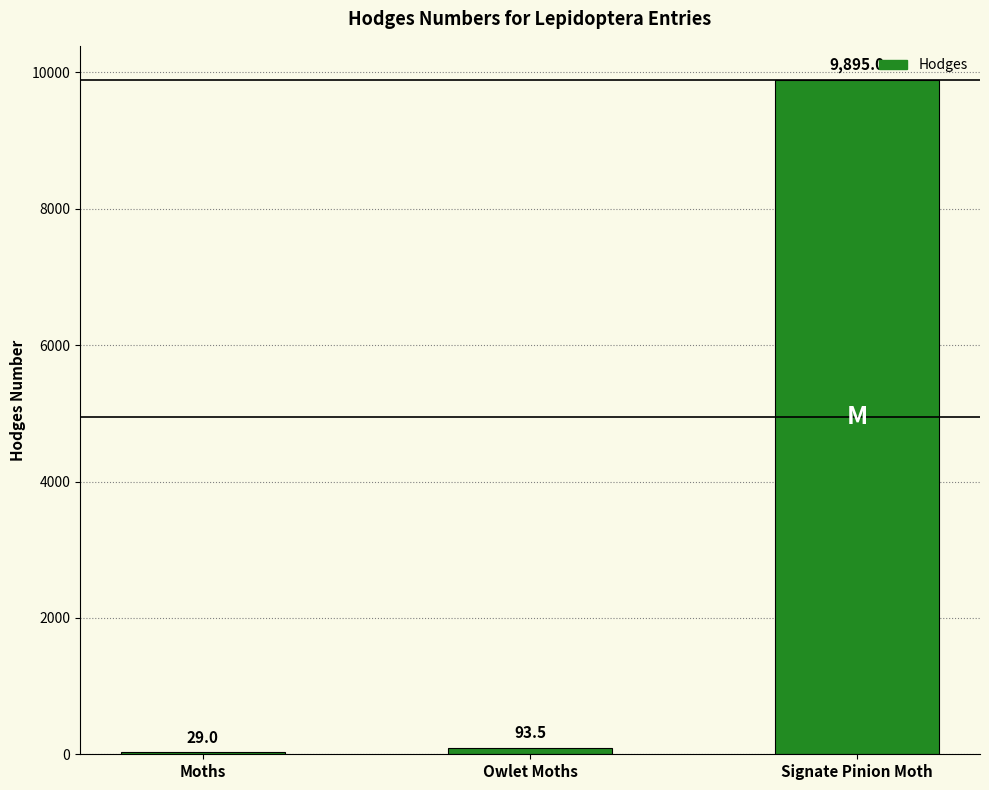

What is the sum of all values?

10017.5